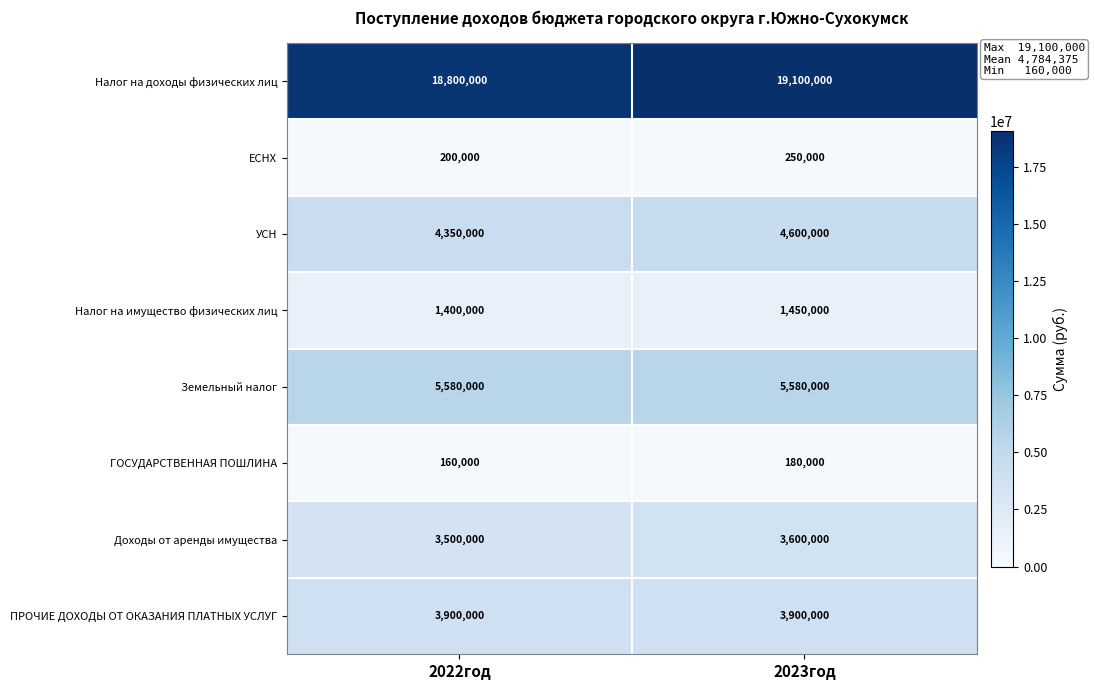

At which category is the sum across all series the highest?

2023год